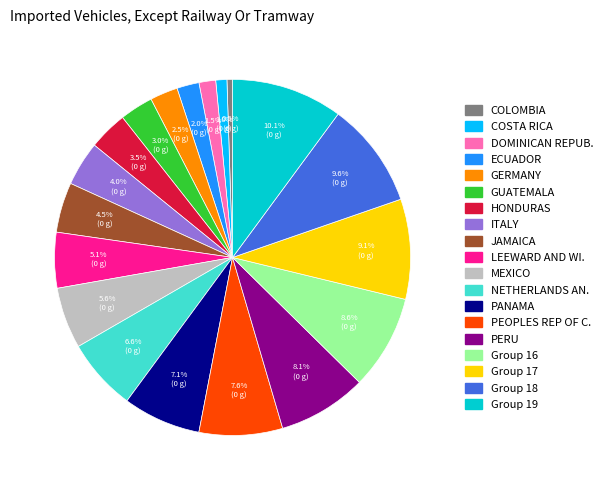

Is there a majority slice in this chart?

No